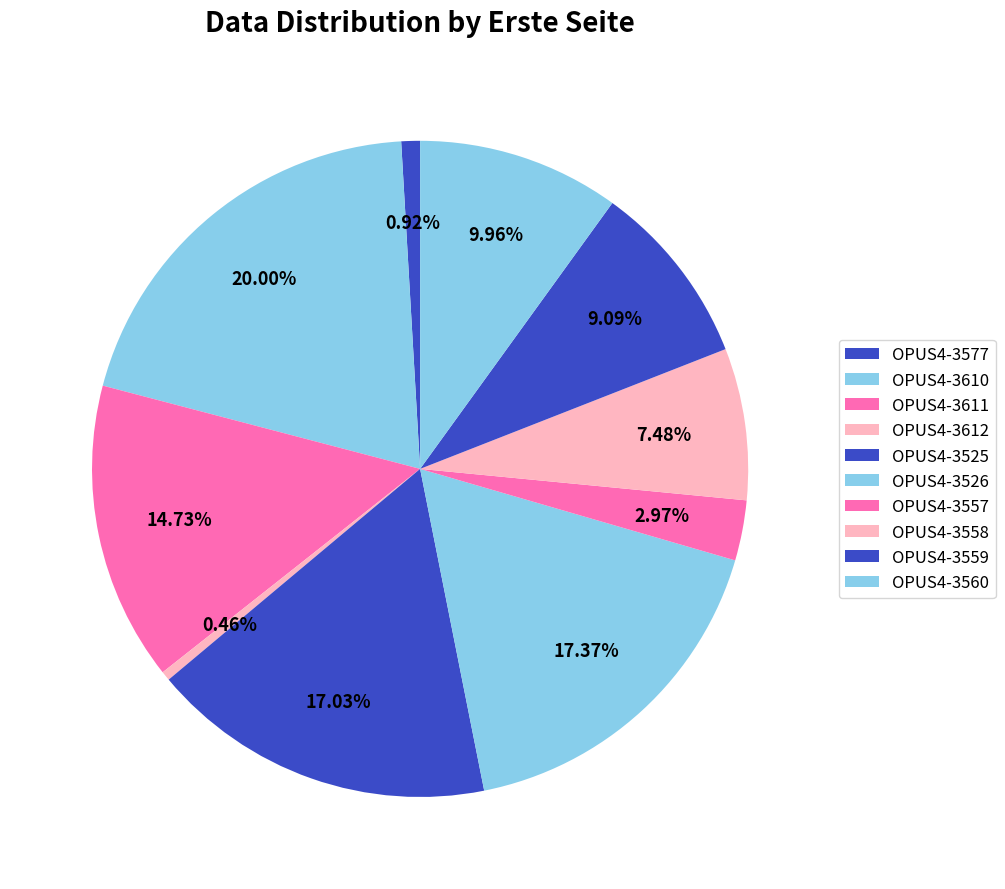

To the nearest percent, what is the average slice percentage?

10%